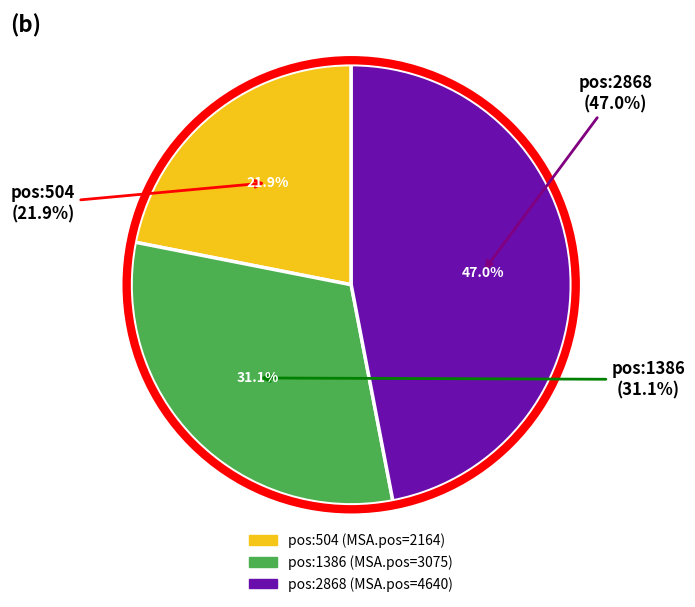

The 504 slice represents 9% of the pie. True or false?

False